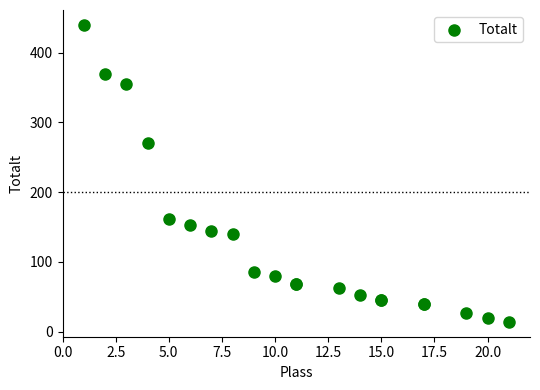

What Y value in the scatter plot is closest to 227?

270